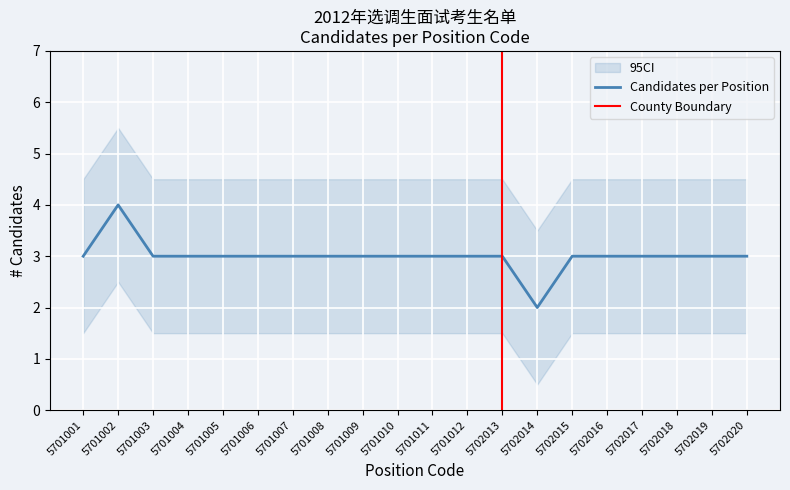

Reading right to left, what are all the values shown in this chart?

5702020=3	5702019=3	5702018=3	5702017=3	5702016=3	5702015=3	5702014=2	5702013=3	5701012=3	5701011=3	5701010=3	5701009=3	5701008=3	5701007=3	5701006=3	5701005=3	5701004=3	5701003=3	5701002=4	5701001=3